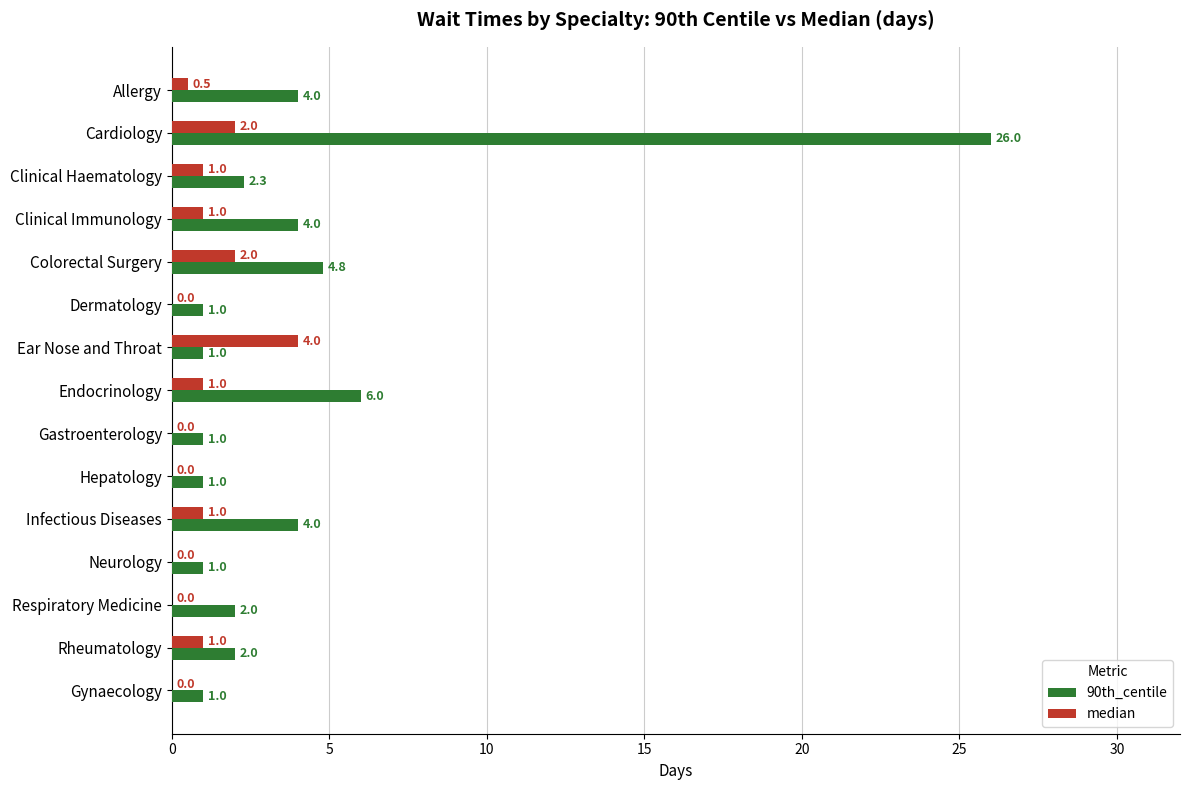

Which series has the largest total across all categories?

90th_centile